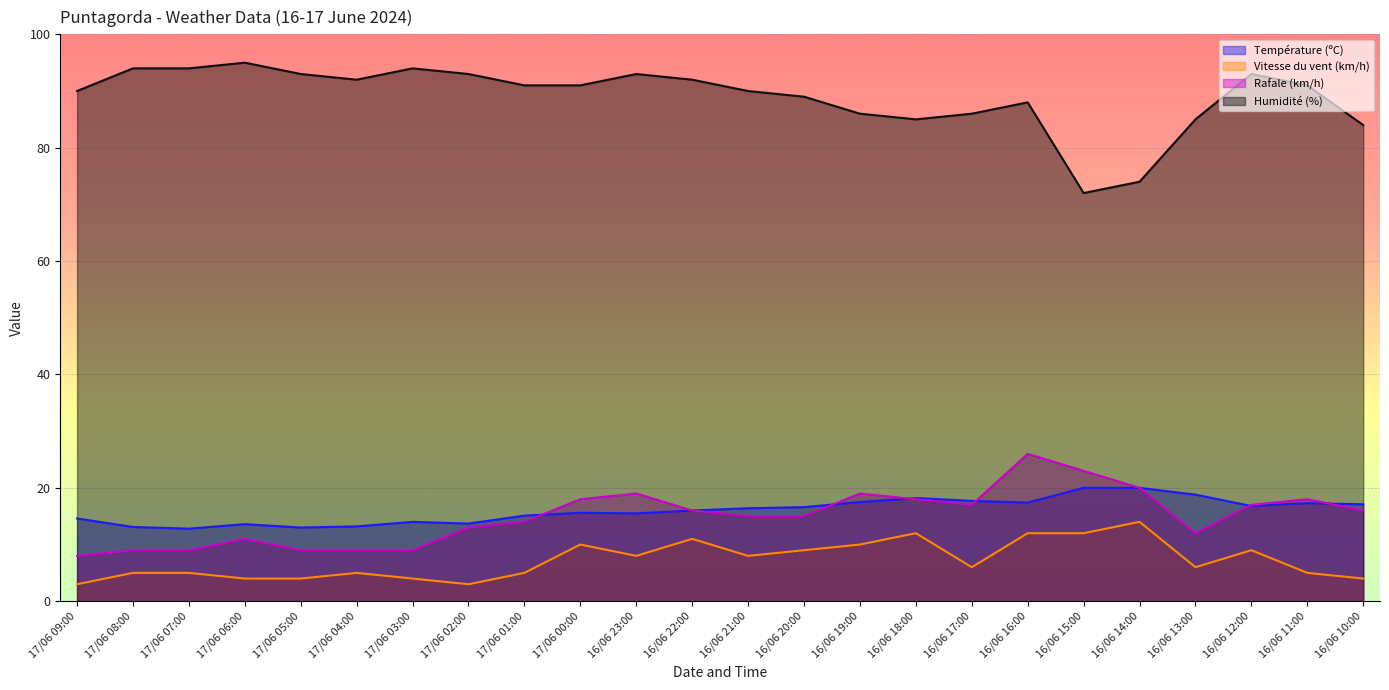

Reading left to right, what are all the values shown in this chart?

Température (ºC): 14.6	13.1	12.8	13.6	13.0	13.2	14.0	13.7	15.1	15.6	15.5	16.0	16.4	16.6	17.5	18.2	17.7	17.4	20.0	20.0	18.8	16.8	17.3	17.1
Vitesse du vent (km/h): 3.0	5.0	5.0	4.0	4.0	5.0	4.0	3.0	5.0	10.0	8.0	11.0	8.0	9.0	10.0	12.0	6.0	12.0	12.0	14.0	6.0	9.0	5.0	4.0
Rafale (km/h): 8.0	9.0	9.0	11.0	9.0	9.0	9.0	13.0	14.0	18.0	19.0	16.0	15.0	15.0	19.0	18.0	17.0	26.0	23.0	20.0	12.0	17.0	18.0	16.0
Humidité (%): 90.0	94.0	94.0	95.0	93.0	92.0	94.0	93.0	91.0	91.0	93.0	92.0	90.0	89.0	86.0	85.0	86.0	88.0	72.0	74.0	85.0	93.0	91.0	84.0